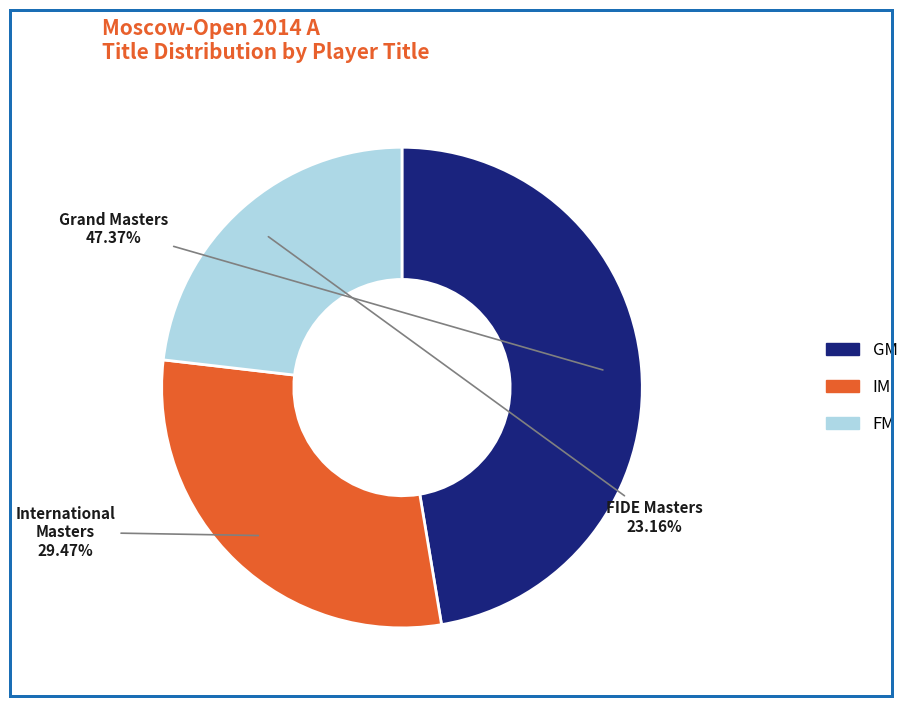

Does FM account for over 50% of the chart?

No